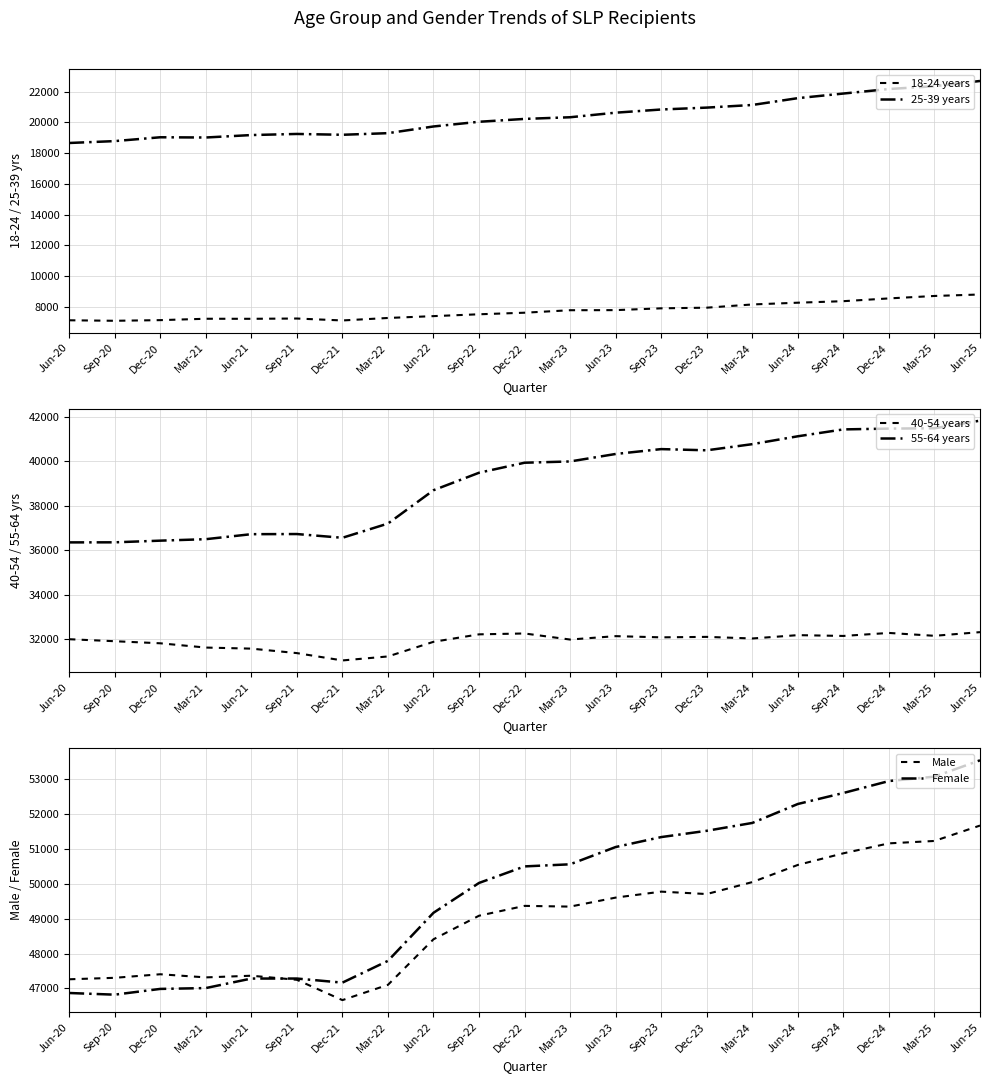

Is it true that 55-64 years equals 26884 at Jun-24?

False